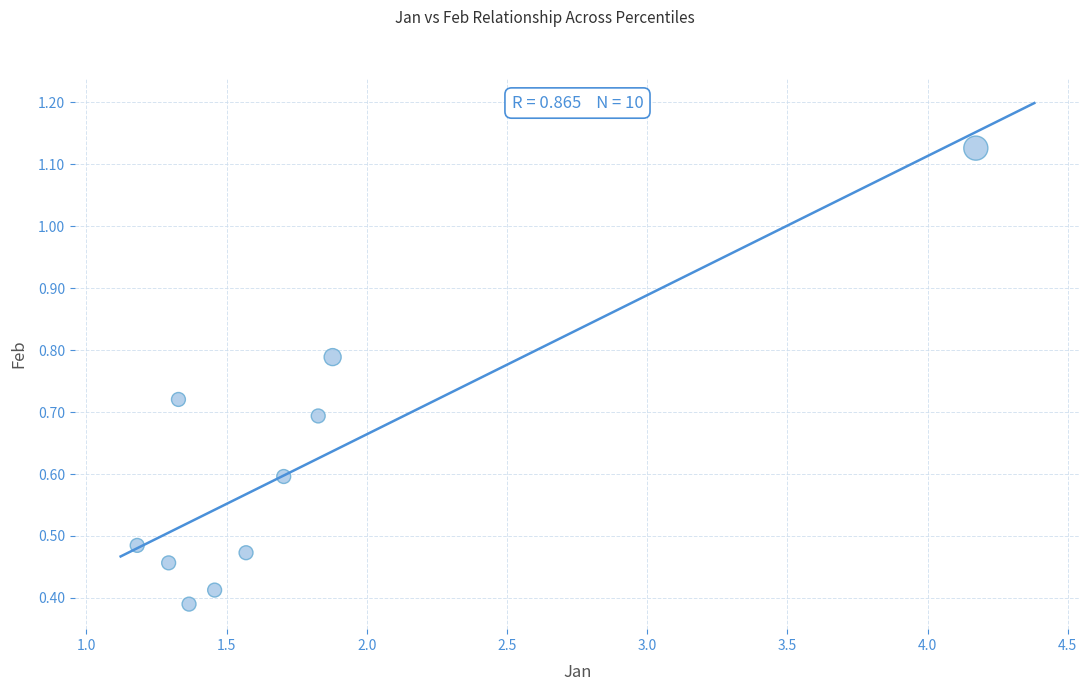

What is the average X value?

1.8